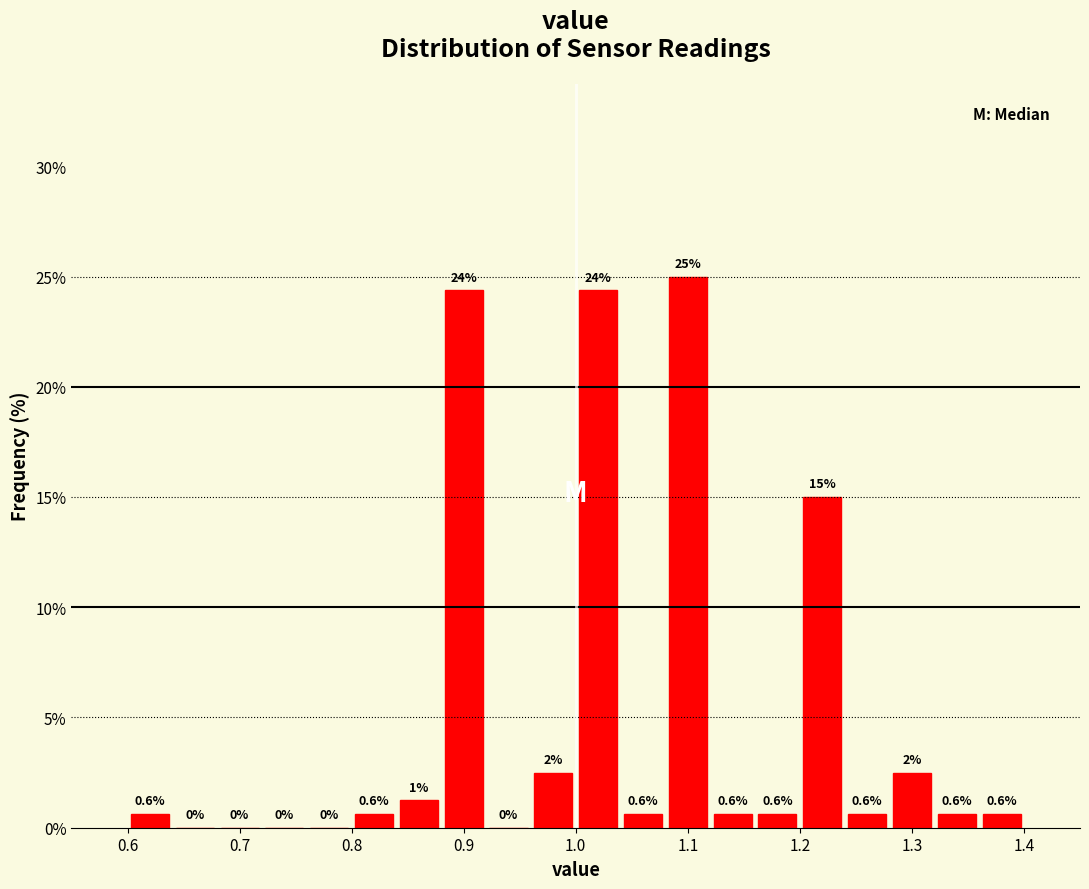

Over which range of the x-axis is the bar tallest?

1.08 to 1.12